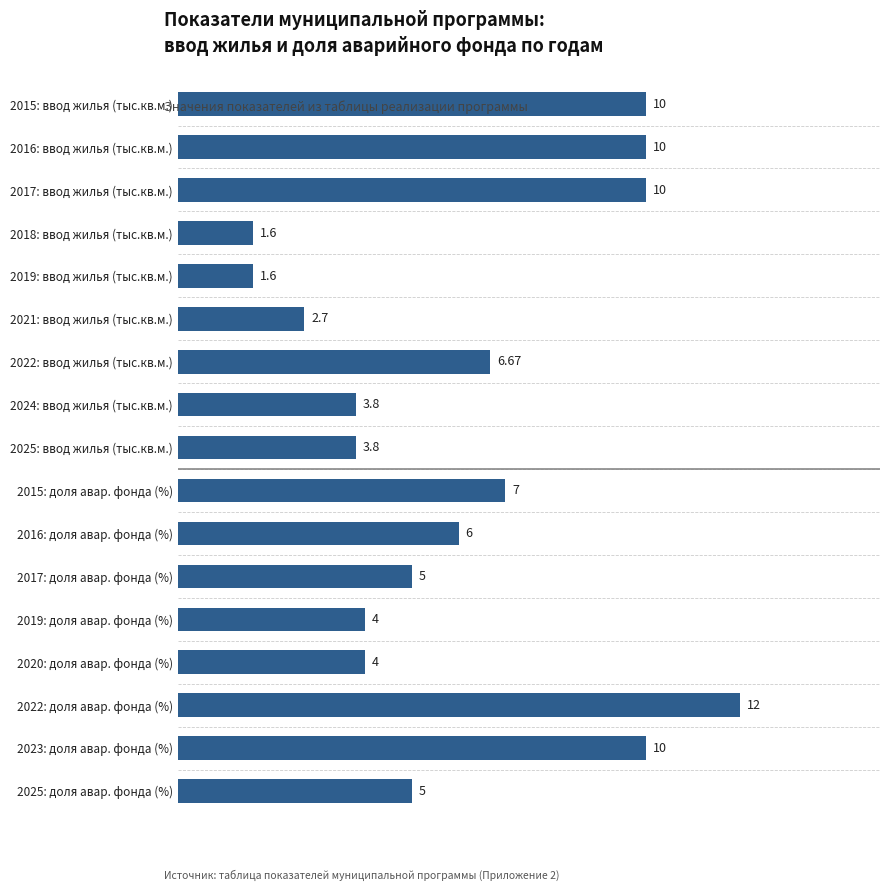

What is the difference between the values at 2017: доля авар. фонда (%) and 2016: ввод жилья (тыс.кв.м.)?

5.0